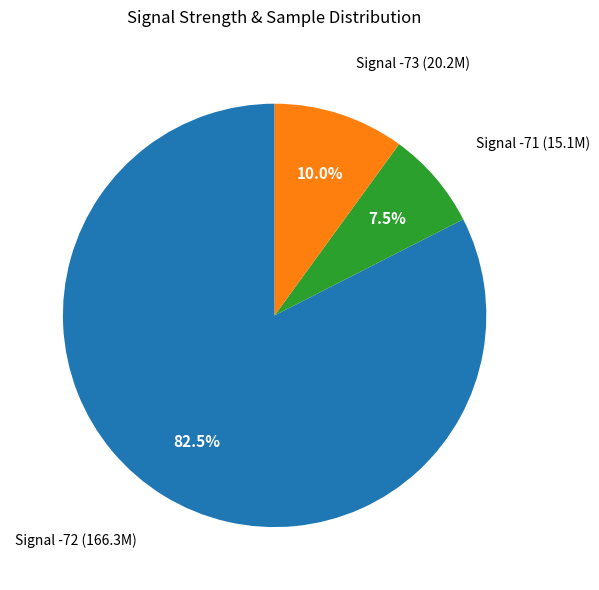

Is there any slice that represents more than half of the pie?

Yes